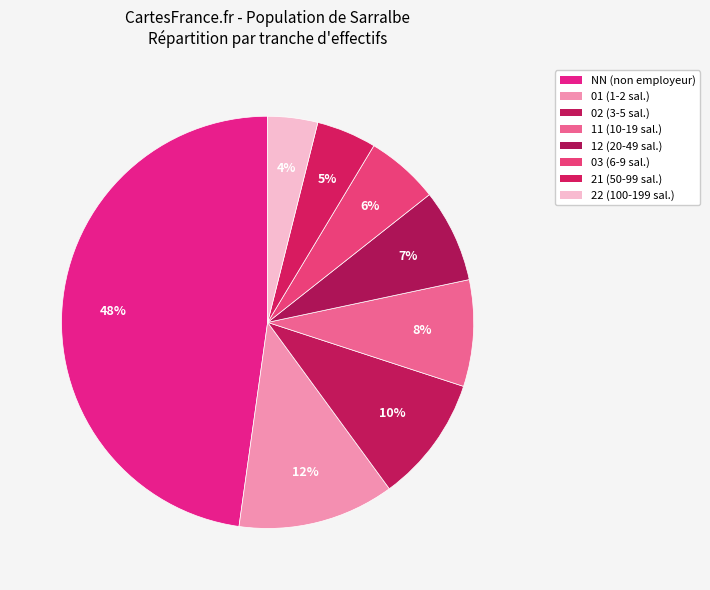

Which slice is the smallest?

22 (100-199 sal.)